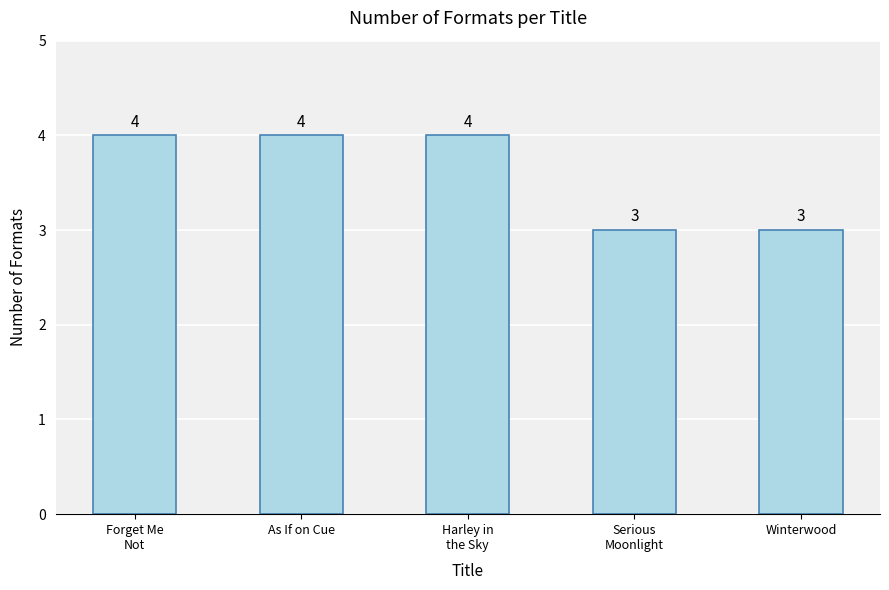

Reading left to right, list all the values displayed in this chart.

4	4	4	3	3